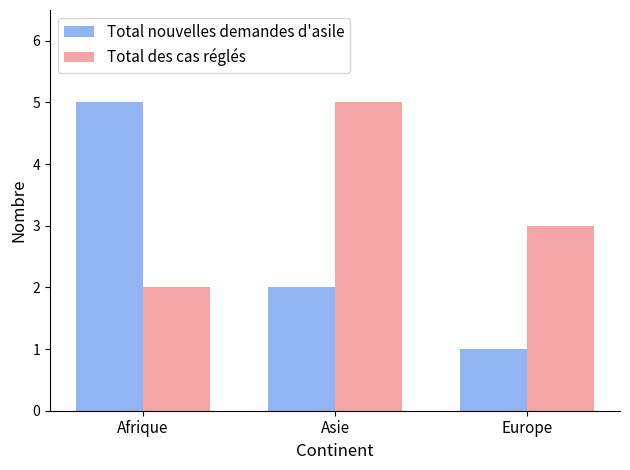

Where is Total des cas réglés nearest to the value 3?

Europe